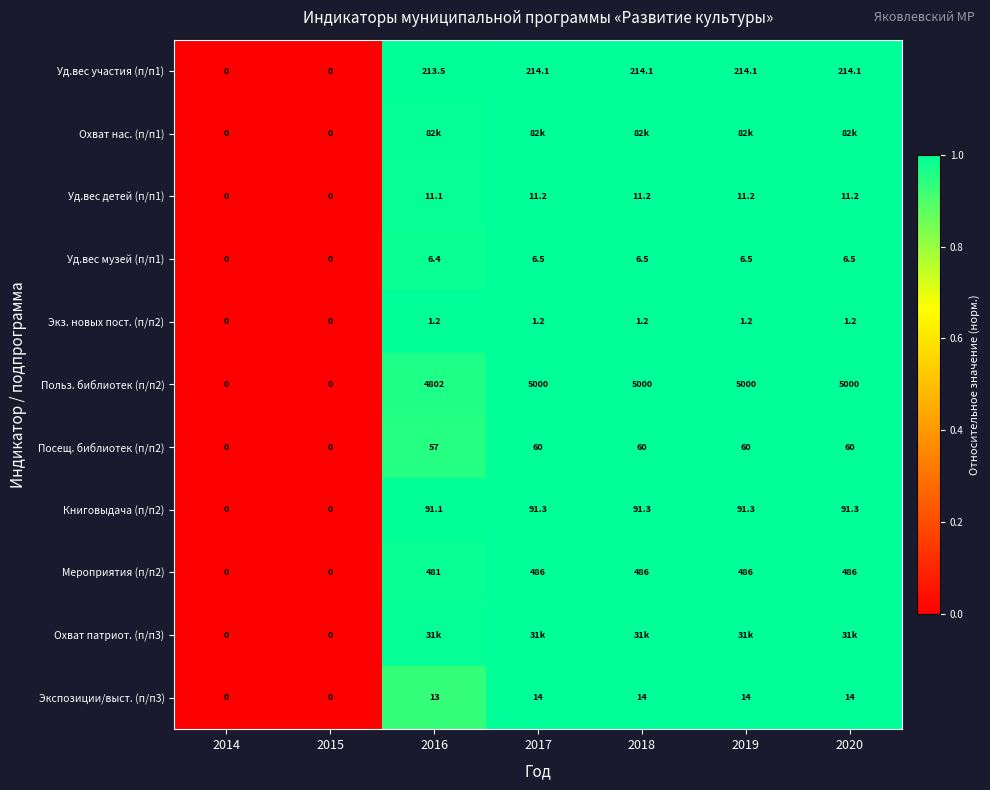

True or false: Уд.вес детей (п/п1) has a value of 0.0 at 2015.

True